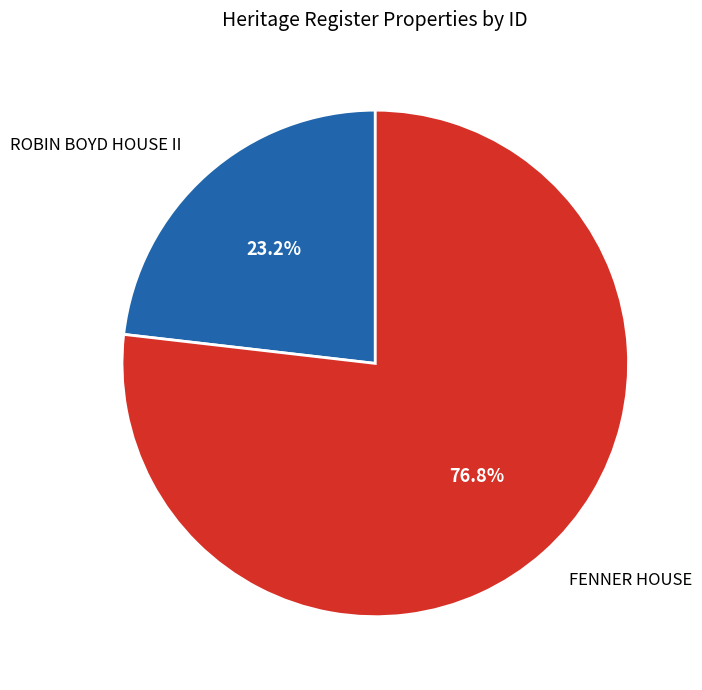

To the nearest percent, what is the difference between the largest and smallest slice percentages?

54%